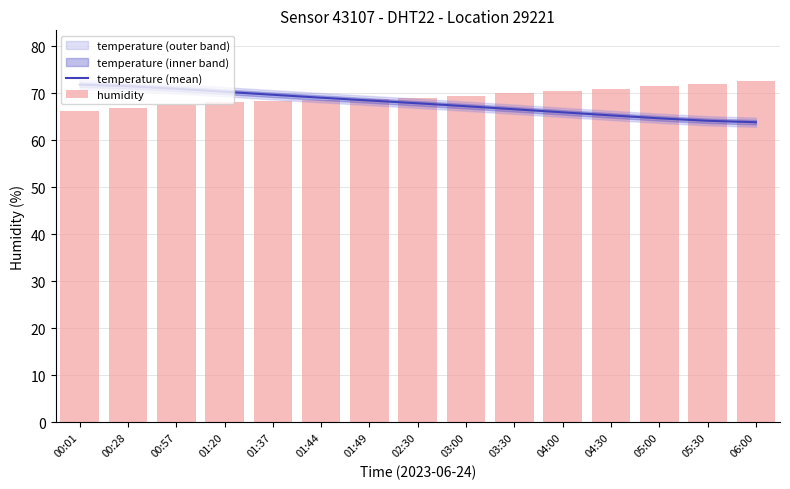

Reading left to right, extract all data points from this chart.

temperature (mean): 00:01=71.8	00:28=71.5	00:57=70.9	01:20=70.3	01:37=69.7	01:44=69.0	01:49=68.5	02:30=67.9	03:00=67.2	03:30=66.6	04:00=65.9	04:30=65.3	05:00=64.7	05:30=64.1	06:00=63.8
humidity: 00:01=66.2	00:28=66.8	00:57=67.6	01:20=68.1	01:37=68.3	01:44=68.6	01:49=68.7	02:30=69.0	03:00=69.5	03:30=70.0	04:00=70.5	04:30=71.0	05:00=71.5	05:30=72.0	06:00=72.5